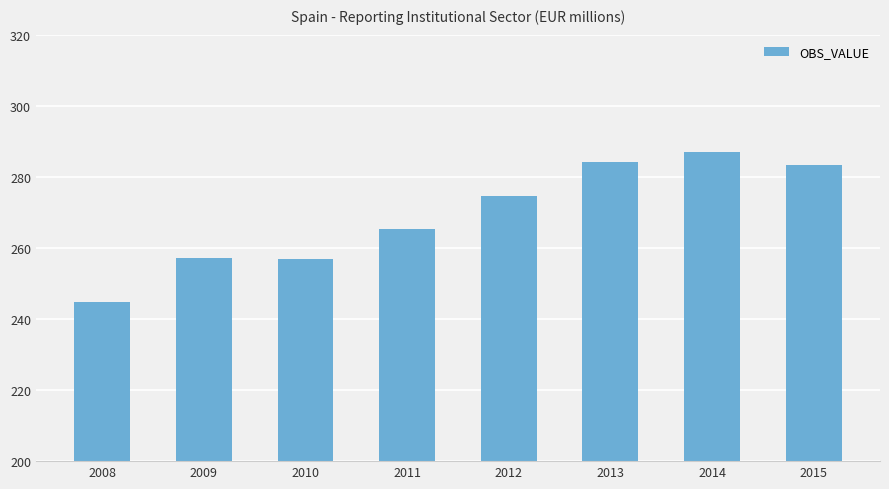

True or false: the data shows 286966 at 2014.

True